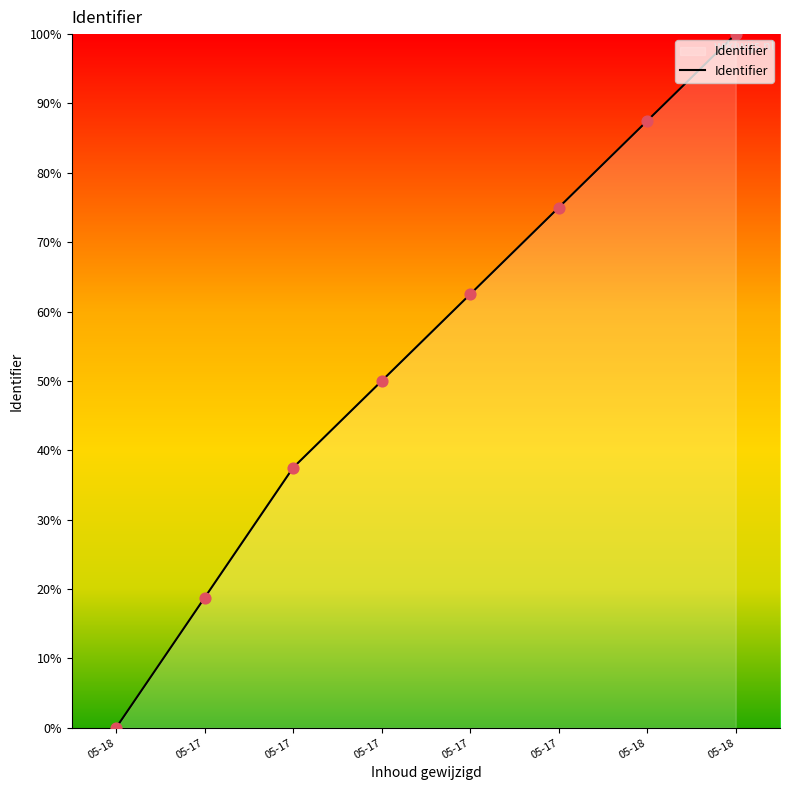

What is the change in value from 05-17 to 05-18?

+68.8